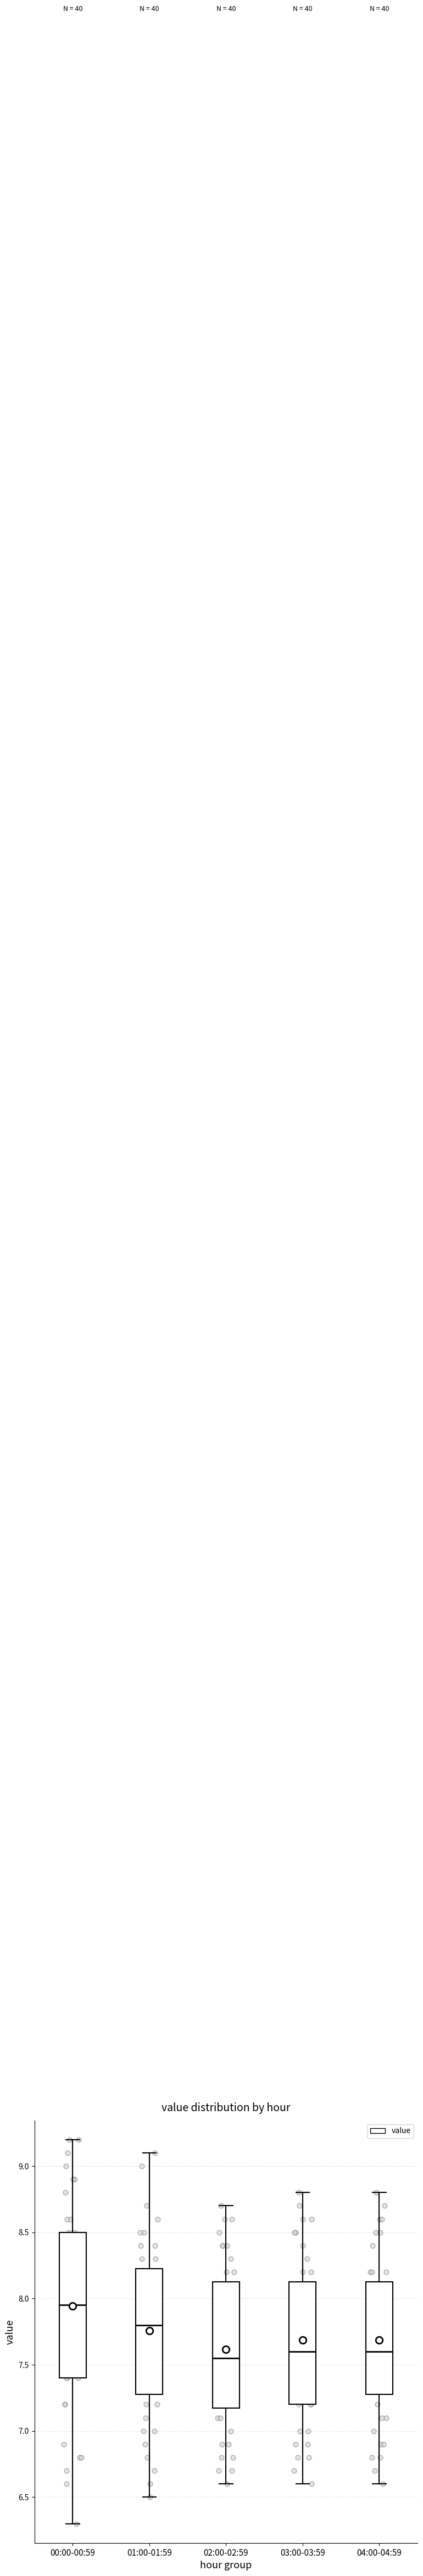

Reading left to right, read every box against the y-axis: the position of its median line, the range the box covers, and the ends of its whiskers. The values are not printed on the chart, so give them approximately, as read against the axis.

00:00-00:59: median 7.95, box 7.40 to 8.50, whiskers 6.30 to 9.20
01:00-01:59: median 7.80, box 7.30 to 8.25, whiskers 6.50 to 9.10
02:00-02:59: median 7.55, box 7.20 to 8.15, whiskers 6.60 to 8.70
03:00-03:59: median 7.60, box 7.20 to 8.15, whiskers 6.60 to 8.80
04:00-04:59: median 7.60, box 7.30 to 8.15, whiskers 6.60 to 8.80